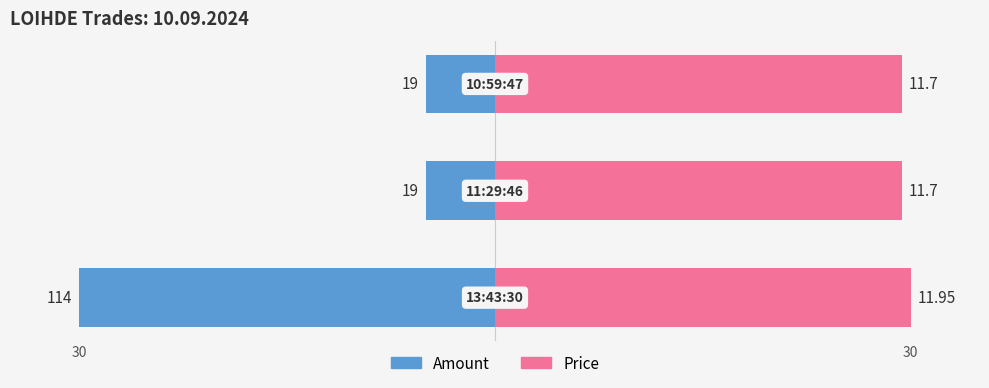

The Price series shows 52.3 at 30. True or false?

False